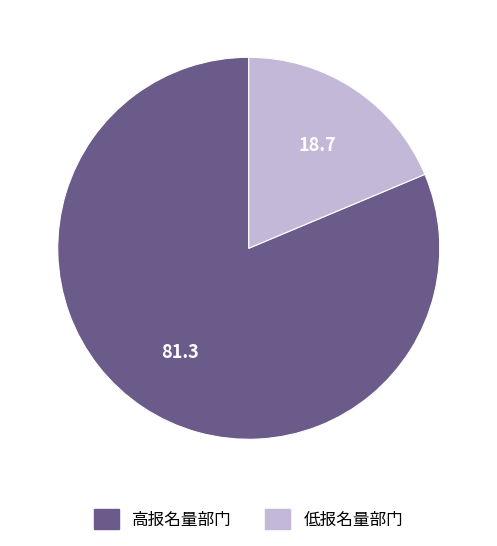

Is there any slice that represents more than half of the pie?

Yes